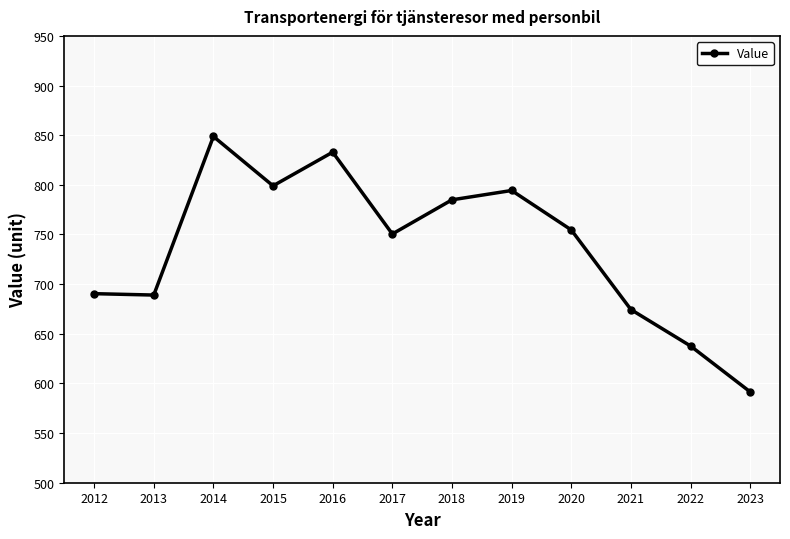

True or false: the data has more than 1 interior local peaks.

True